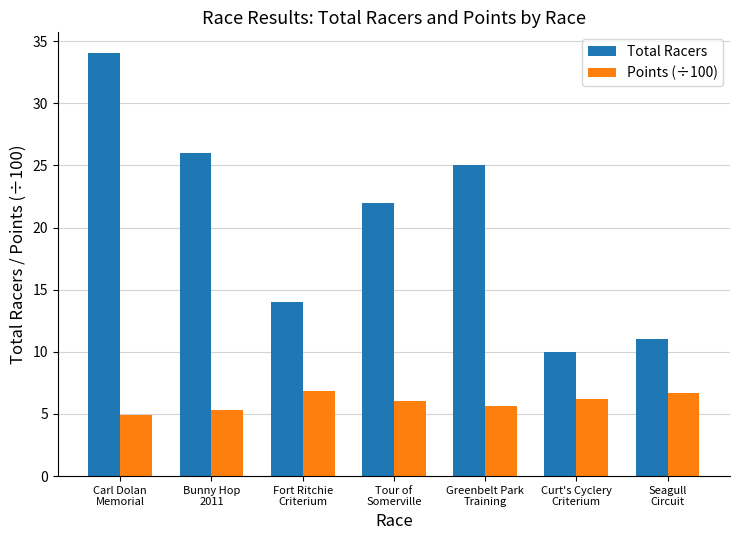

What is the total value across all series at Tour of
Somerville?

28.1